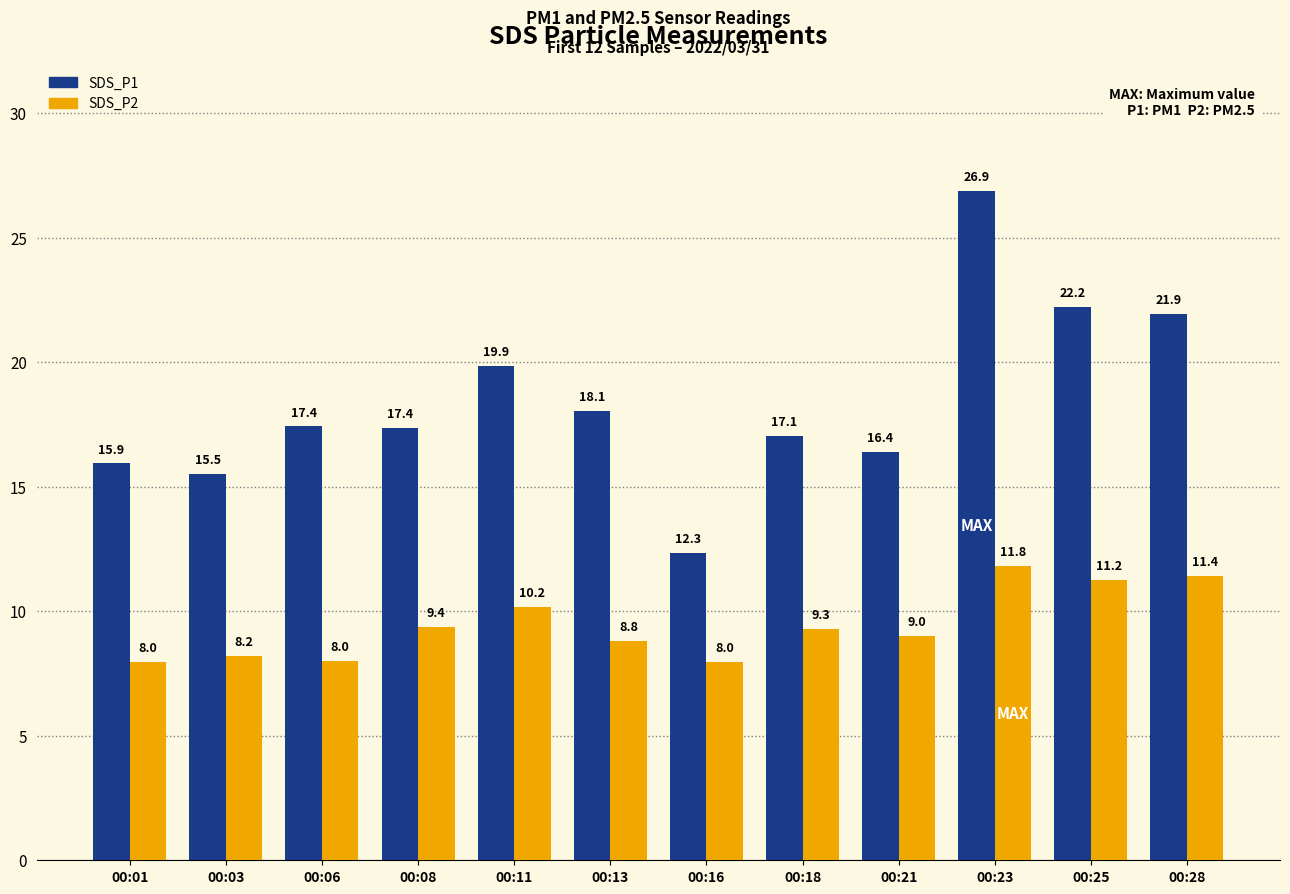

Rank the series by their maximum value, from highest to lowest.

SDS_P1, SDS_P2